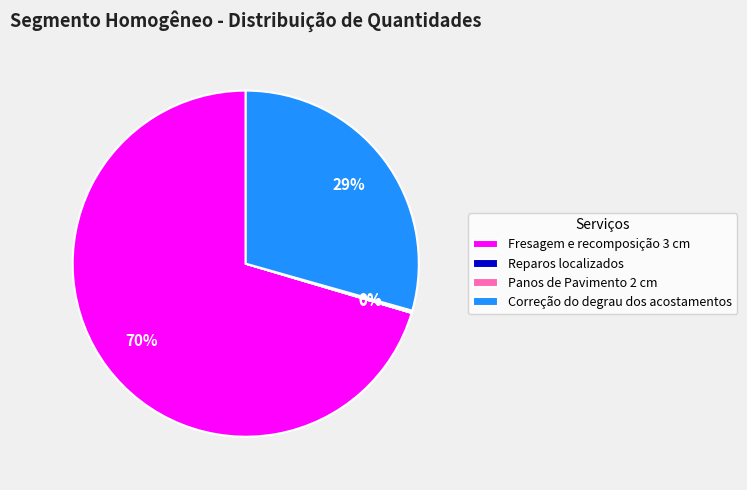

Which category has the biggest portion of the pie?

Fresagem e recomposição 3 cm